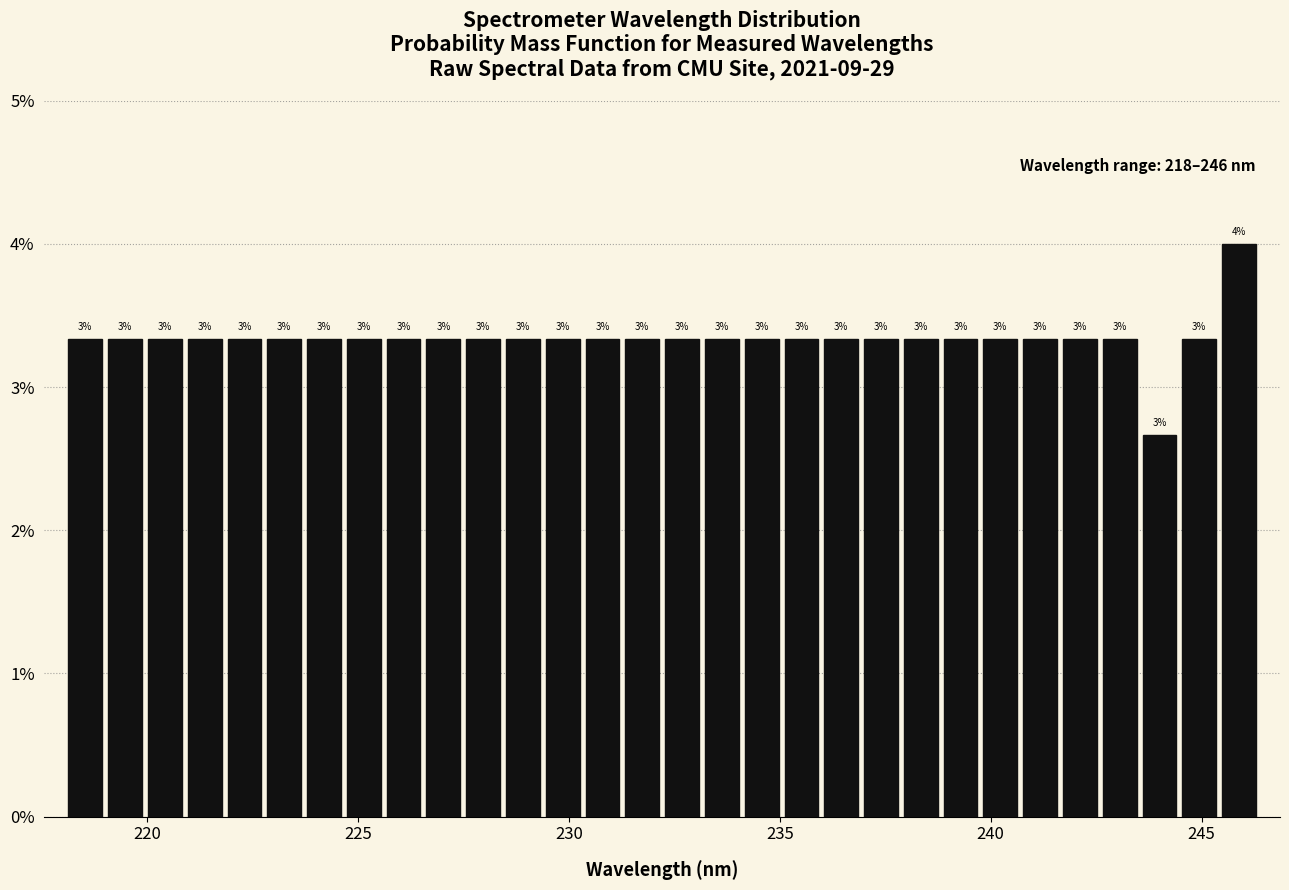

Around what value on the x-axis is the tallest bar? Give the approximate position of its centre, as read against the axis.

246.0